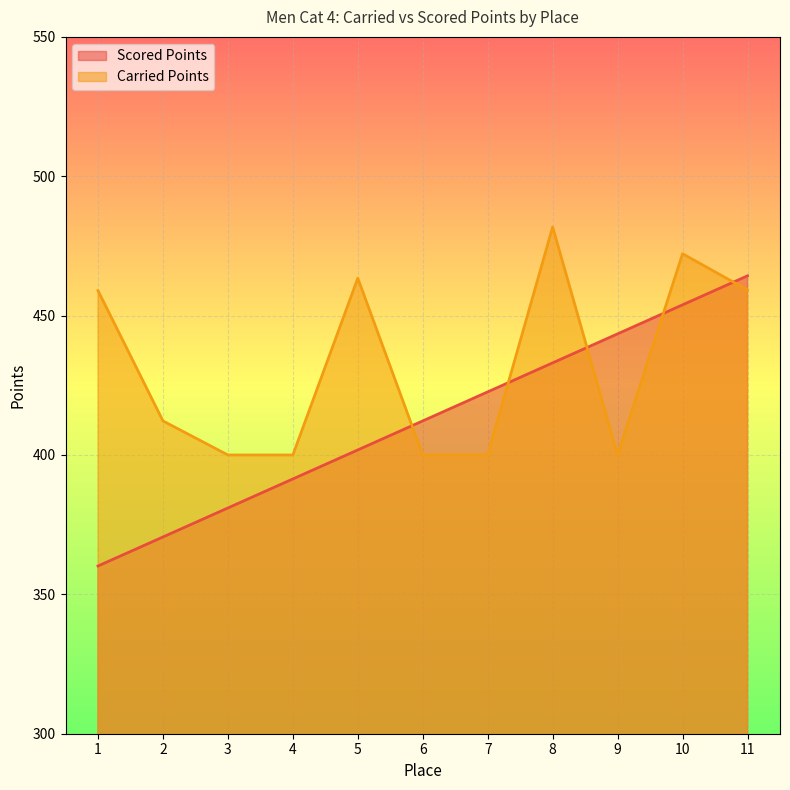

At which category is the sum across all series the highest?

10